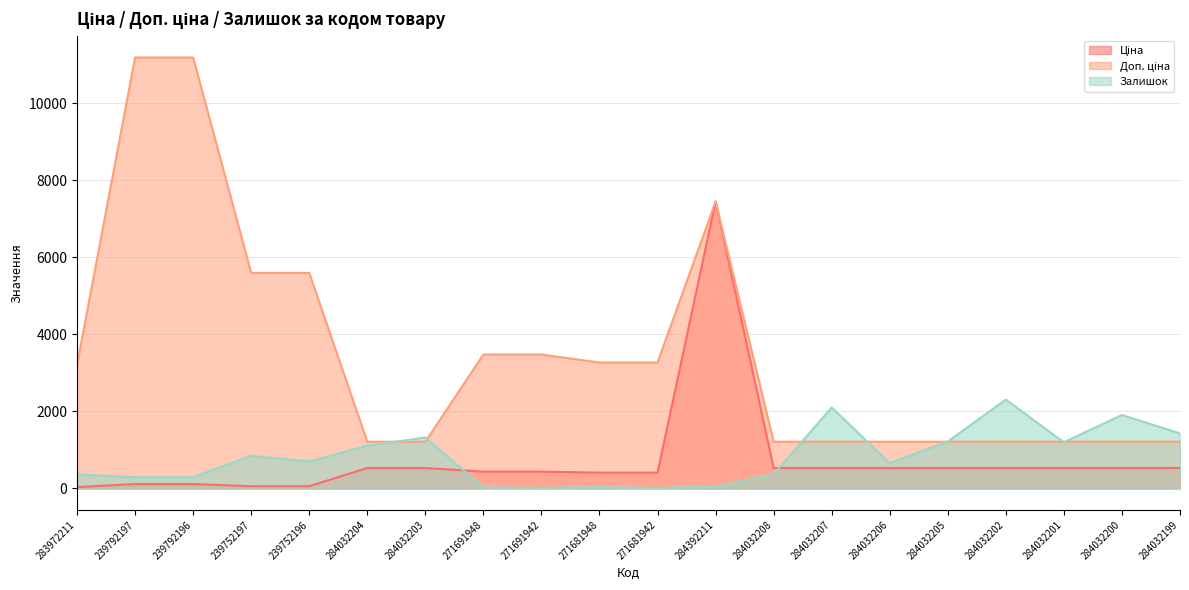

The Доп. ціна series shows 1599.8 at 271691942. True or false?

False